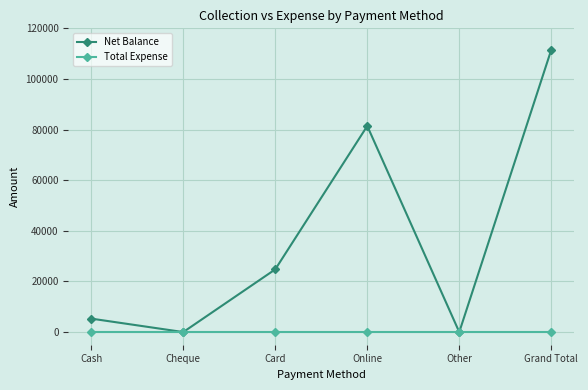

What is the label of the 3rd point from the left?

Card